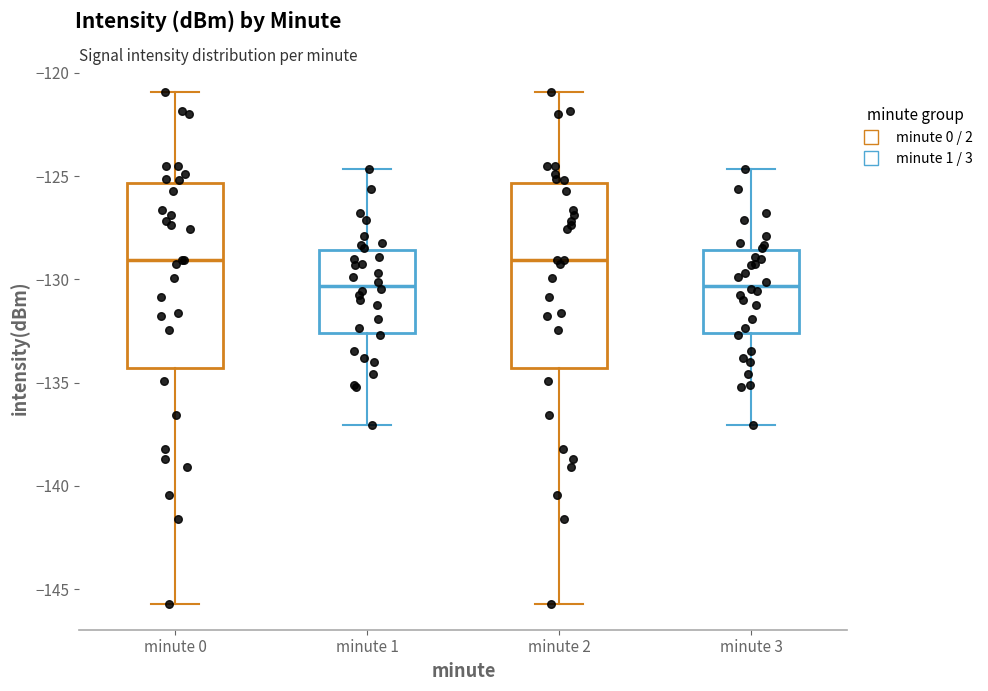

Reading left to right, transcribe this box plot: for each box, give where its median line is, the range the box spans, and where its two whiskers end, as read against the y-axis. The values are not printed on the chart, so give them approximately, as read against the axis.

minute 0: median -129.0, box -134.5 to -125.5, whiskers -145.5 to -121.0
minute 1: median -130.5, box -132.5 to -128.5, whiskers -137.0 to -124.5
minute 2: median -129.0, box -134.5 to -125.5, whiskers -145.5 to -121.0
minute 3: median -130.5, box -132.5 to -128.5, whiskers -137.0 to -124.5